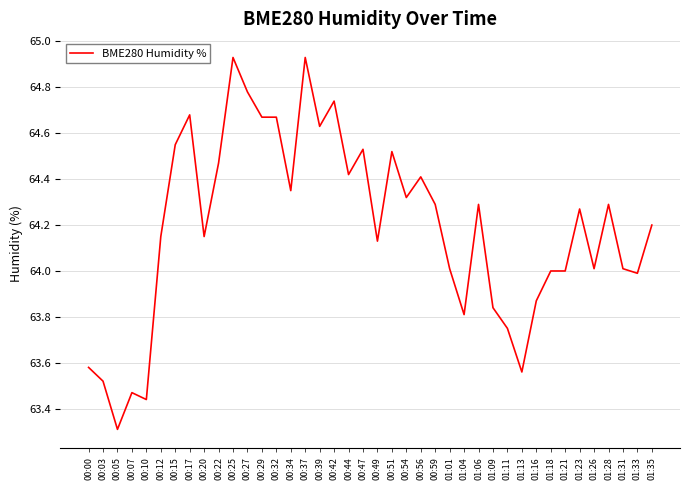

True or false: the data shows 107.3 at 01:09.

False